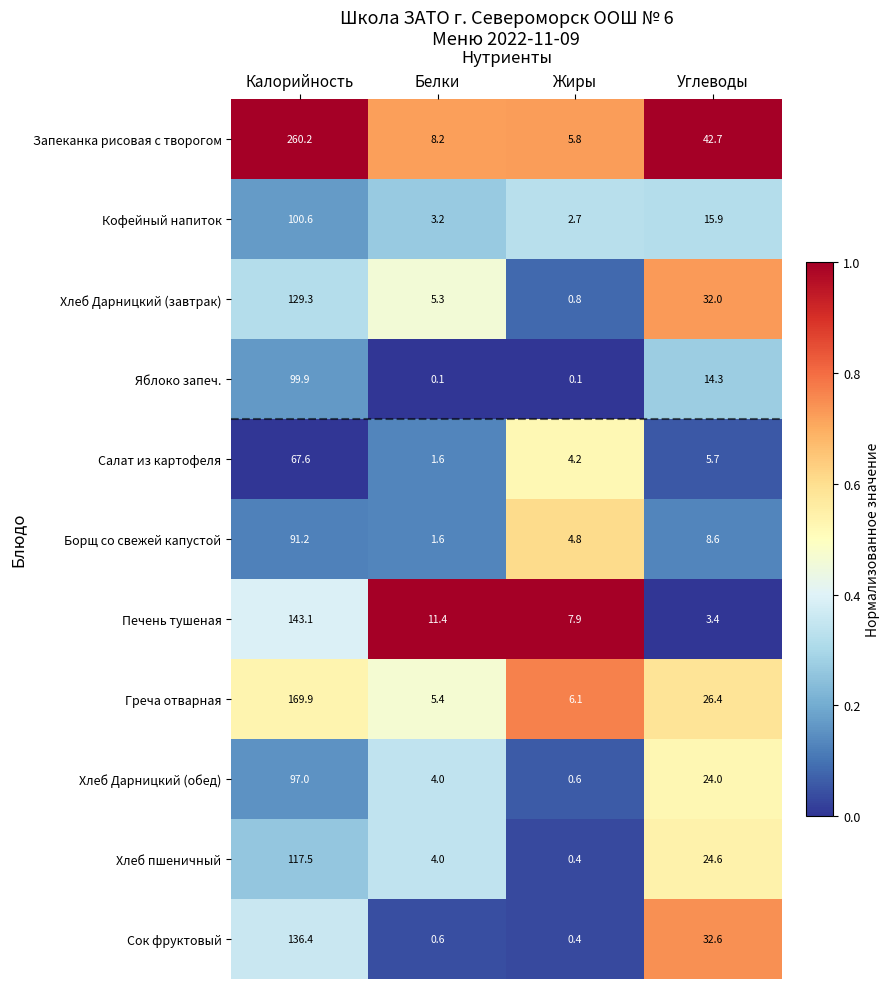

Which label corresponds to the largest value in the chart?

Калорийность